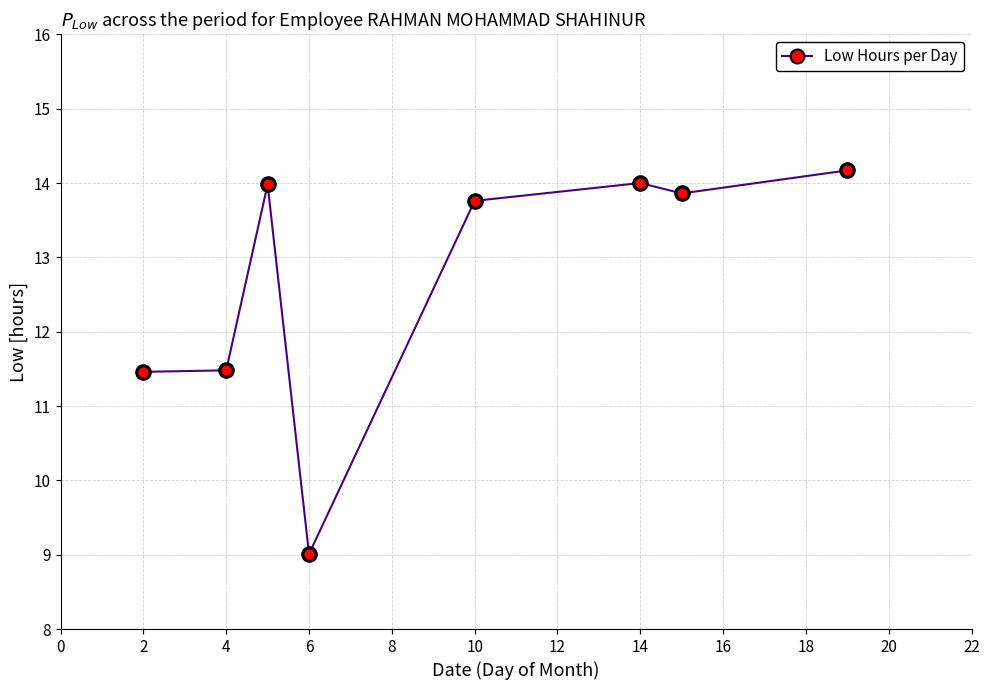

What is the greatest value displayed?

14.2